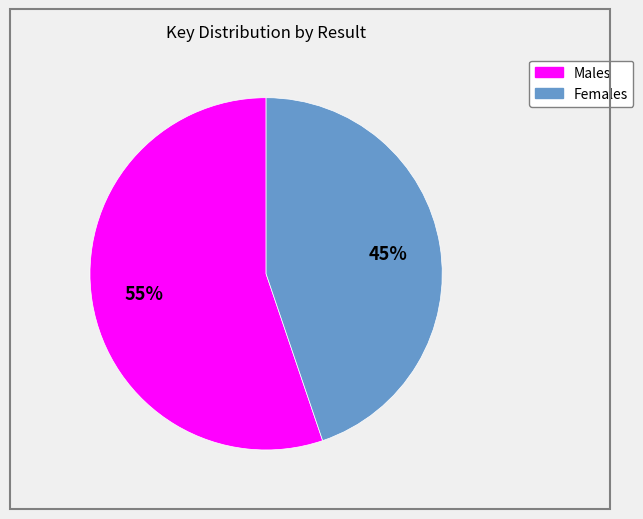

Is there a majority slice in this chart?

Yes